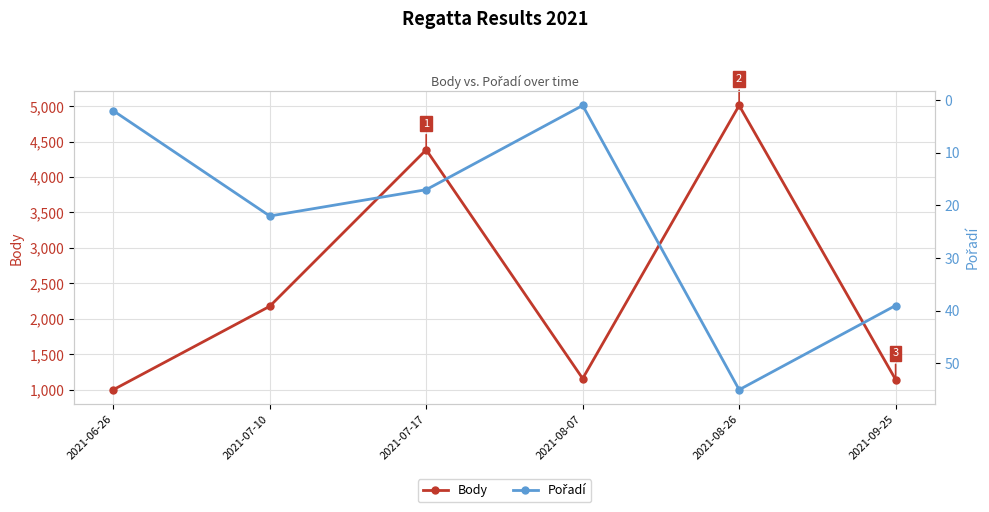

Reading left to right, list all the values displayed in this chart.

Body: 2021-06-26=998	2021-07-10=2176	2021-07-17=4385	2021-08-07=1156	2021-08-26=5011	2021-09-25=1142
Pořadí: 2021-06-26=2	2021-07-10=22	2021-07-17=17	2021-08-07=1	2021-08-26=55	2021-09-25=39